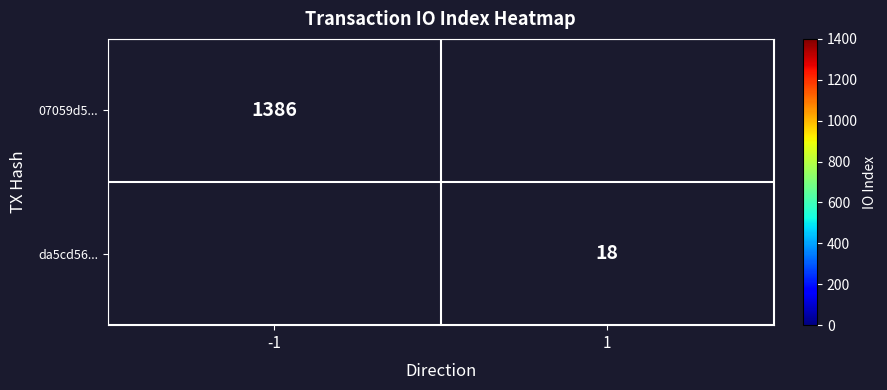

The 07059d5... series shows 2394 at -1. True or false?

False